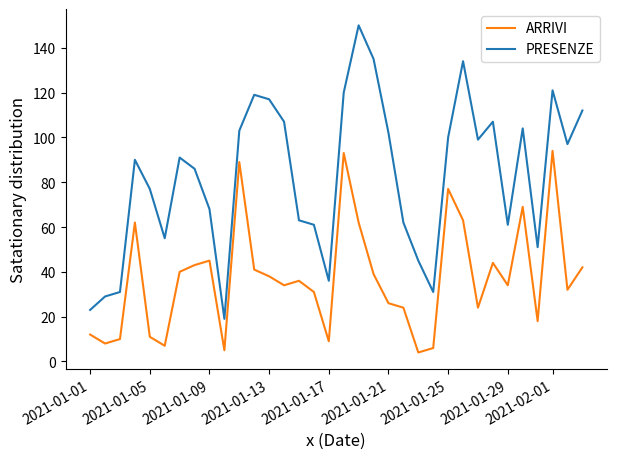

Count the number of data series in this chart.

2